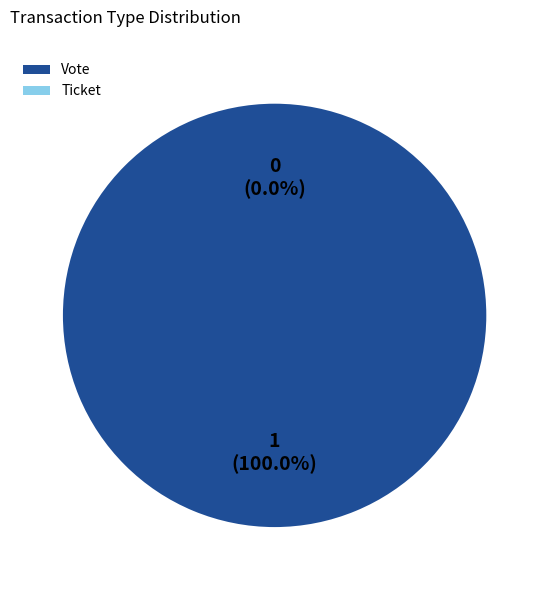

To the nearest percent, what is the average slice percentage?

50%